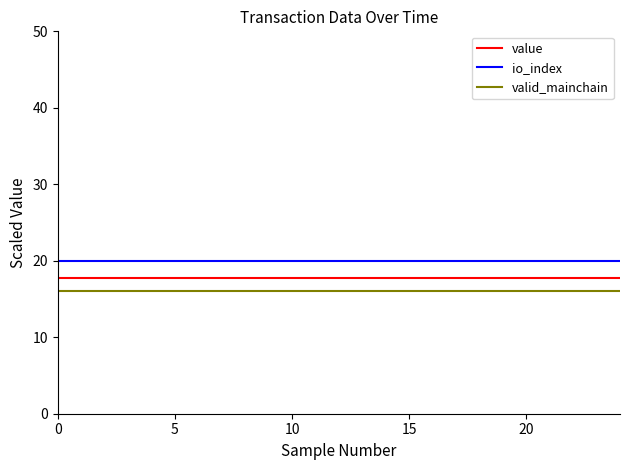

What is the maximum value for valid_mainchain?

16.0